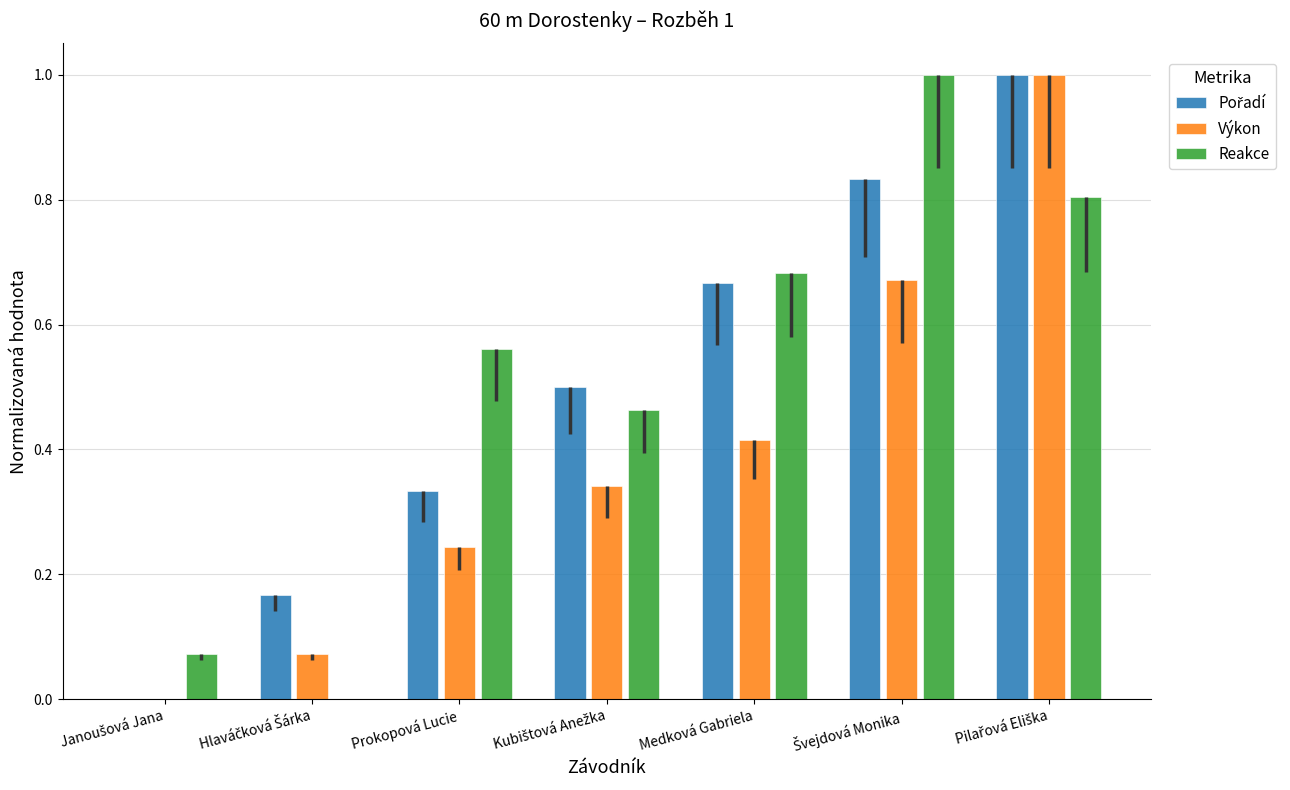

How many positive values does the Reakce series have?

6